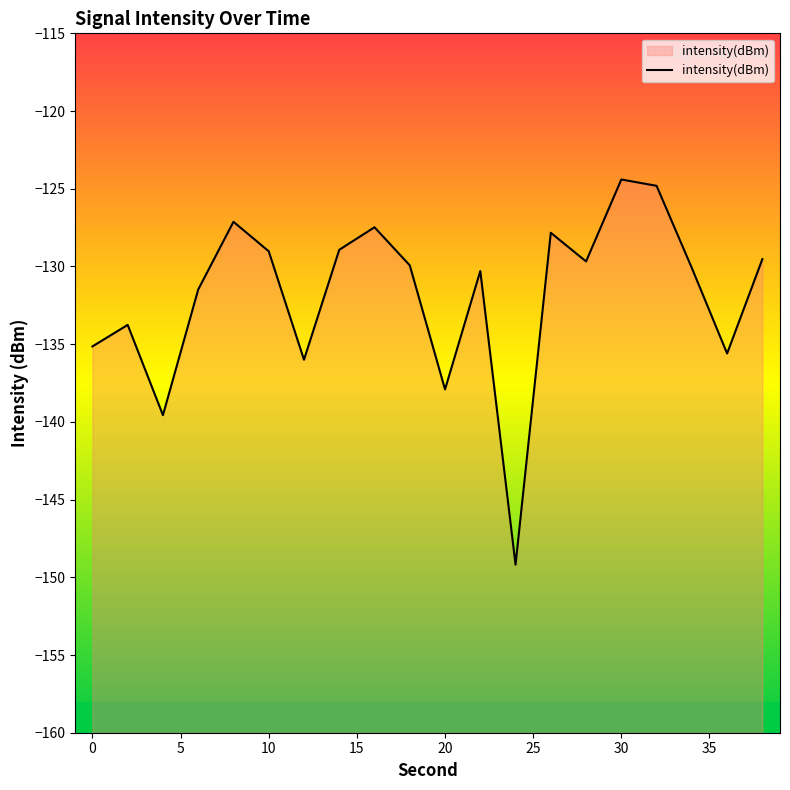

Count the number of categories in the chart.

20